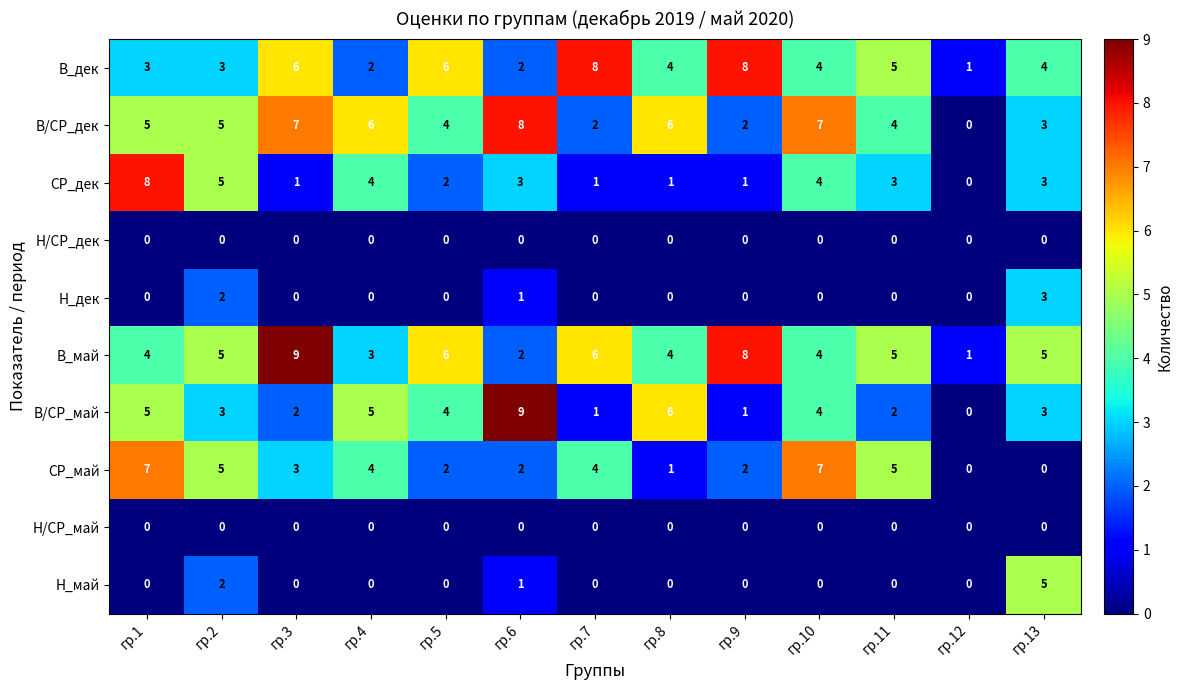

Which series has the largest range (max minus min)?

В/СР_май